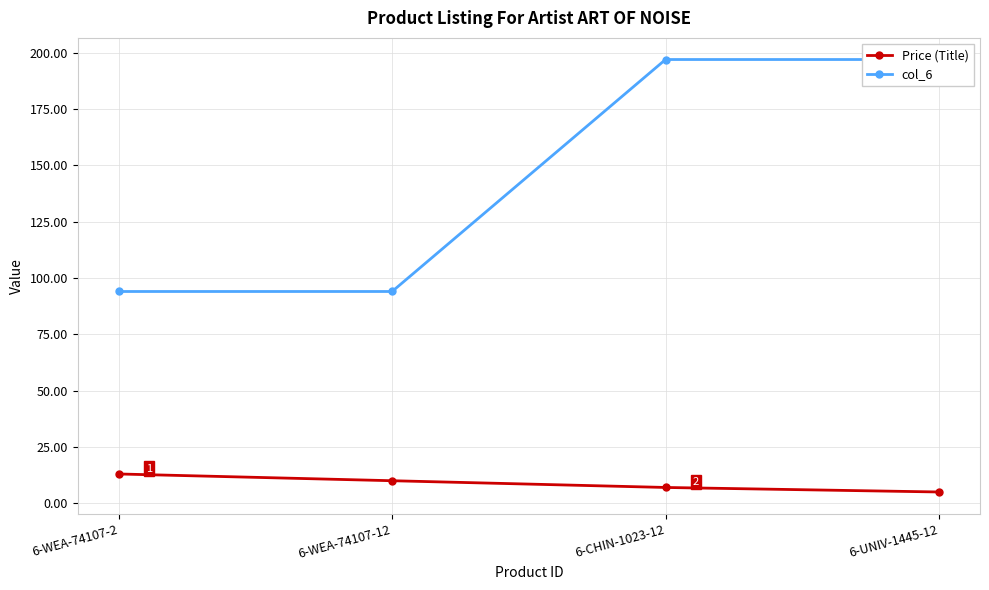

Rank the series by their maximum value, from highest to lowest.

col_6, Price (Title)